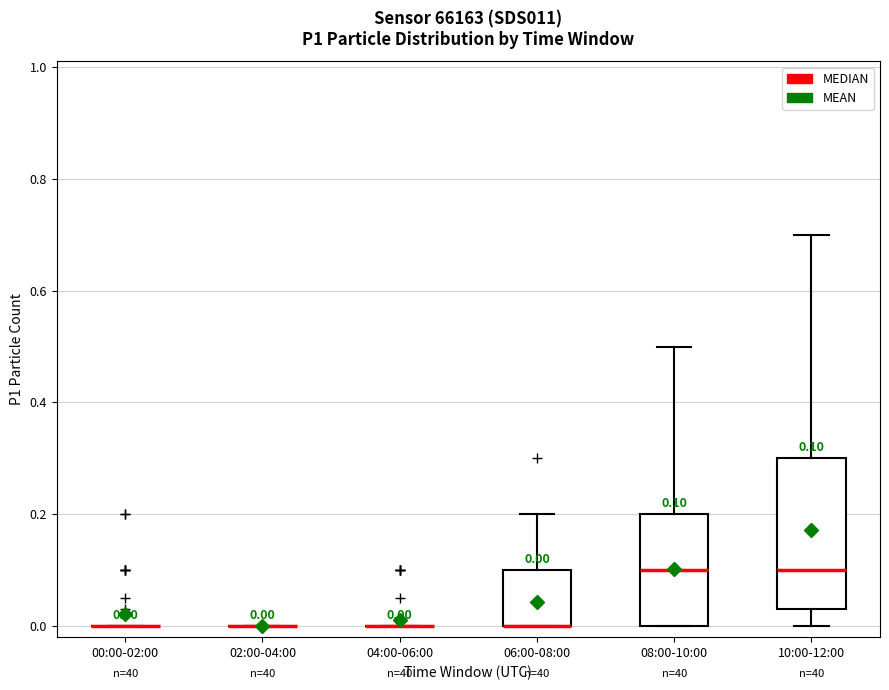

Which box is the tallest, from its lower edge to its upper edge?

10:00-12:00